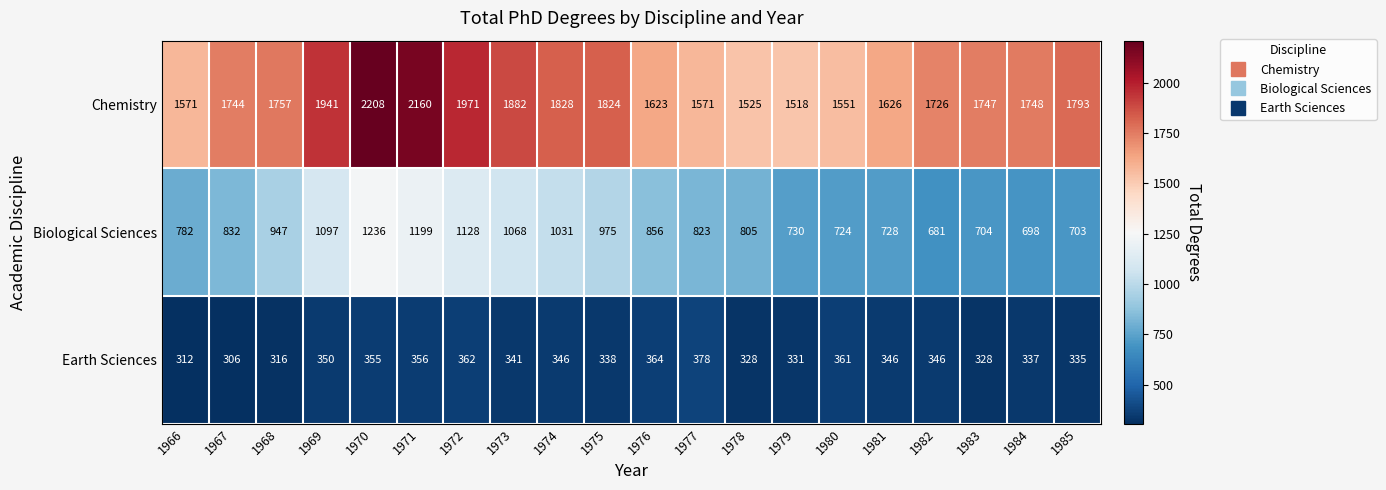

The Biological Sciences series shows 730 at 1979. True or false?

True